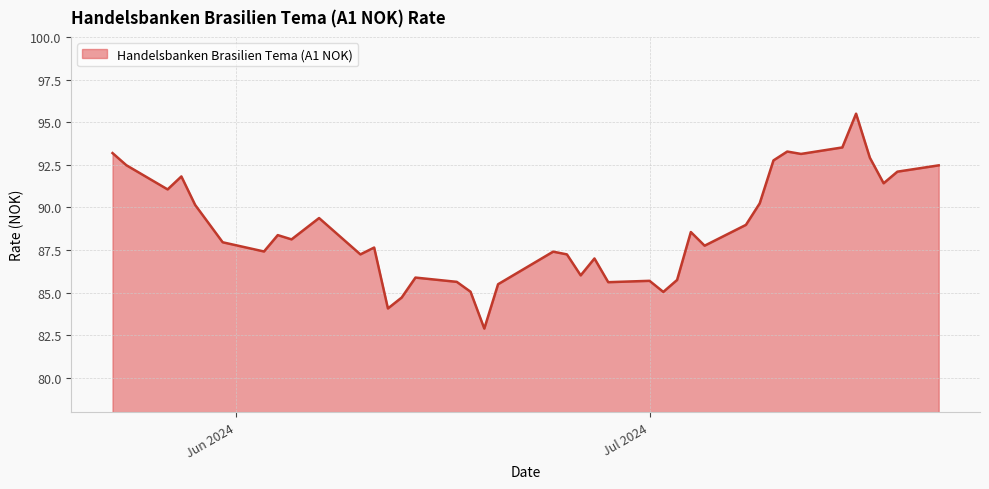

What is the greatest value displayed?

95.5